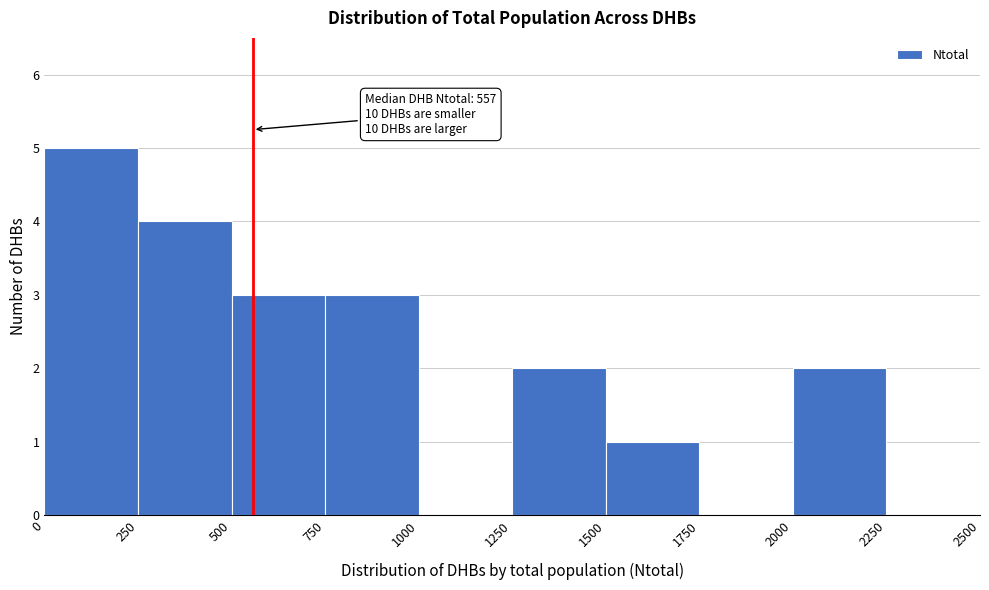

Which range on the x-axis has the tallest bar?

0 to 250